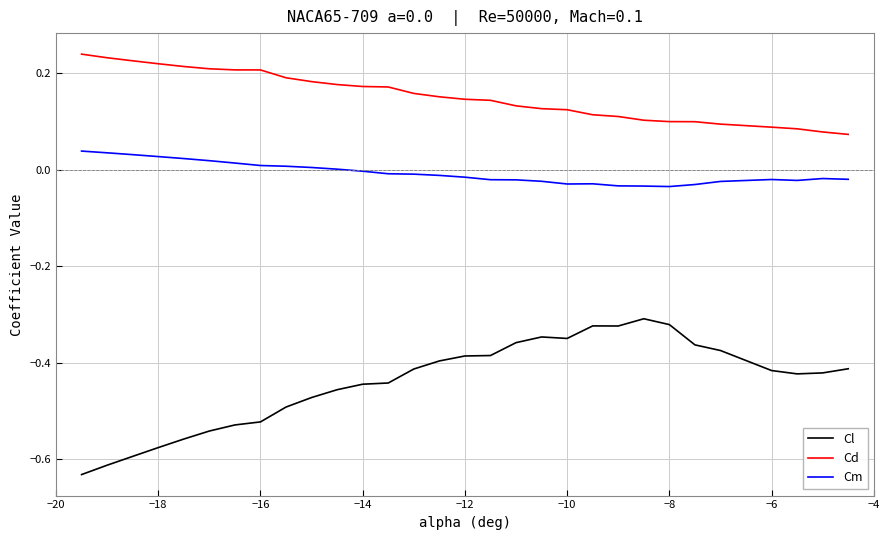

Rank the series by their average value, from lowest to highest.

Cl, Cm, Cd